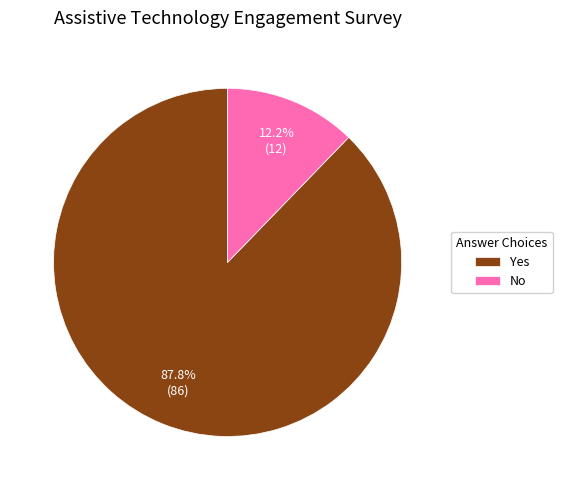

How many slices are in this pie chart?

2